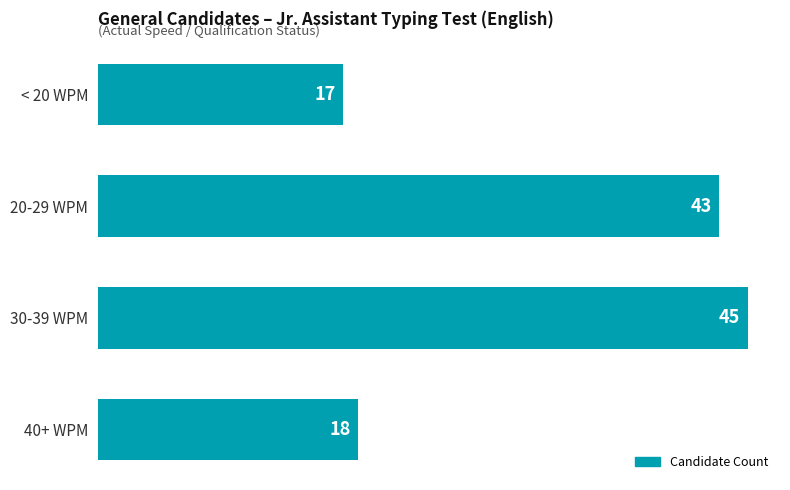

What is the minimum value shown in the chart?

17